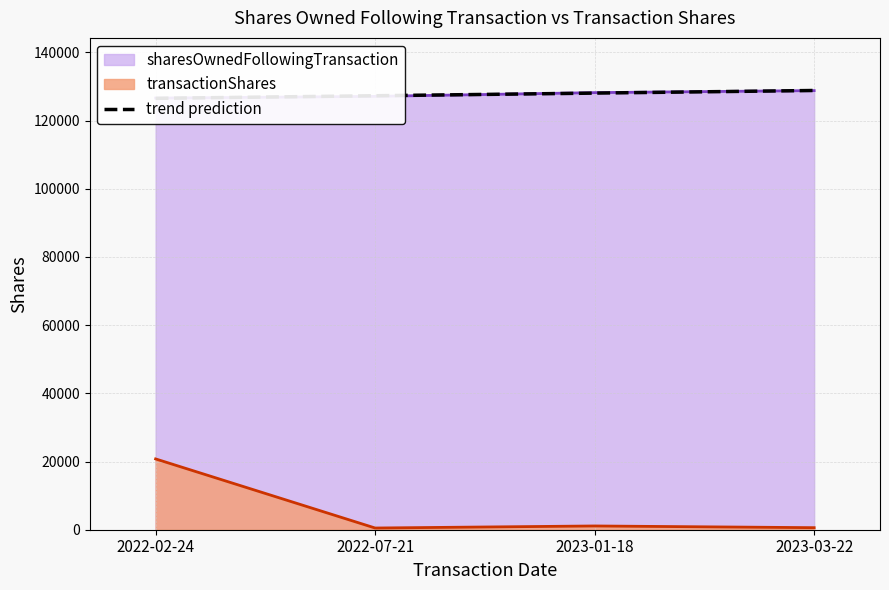

What is the label of the 1st point from the right?

2023-03-22